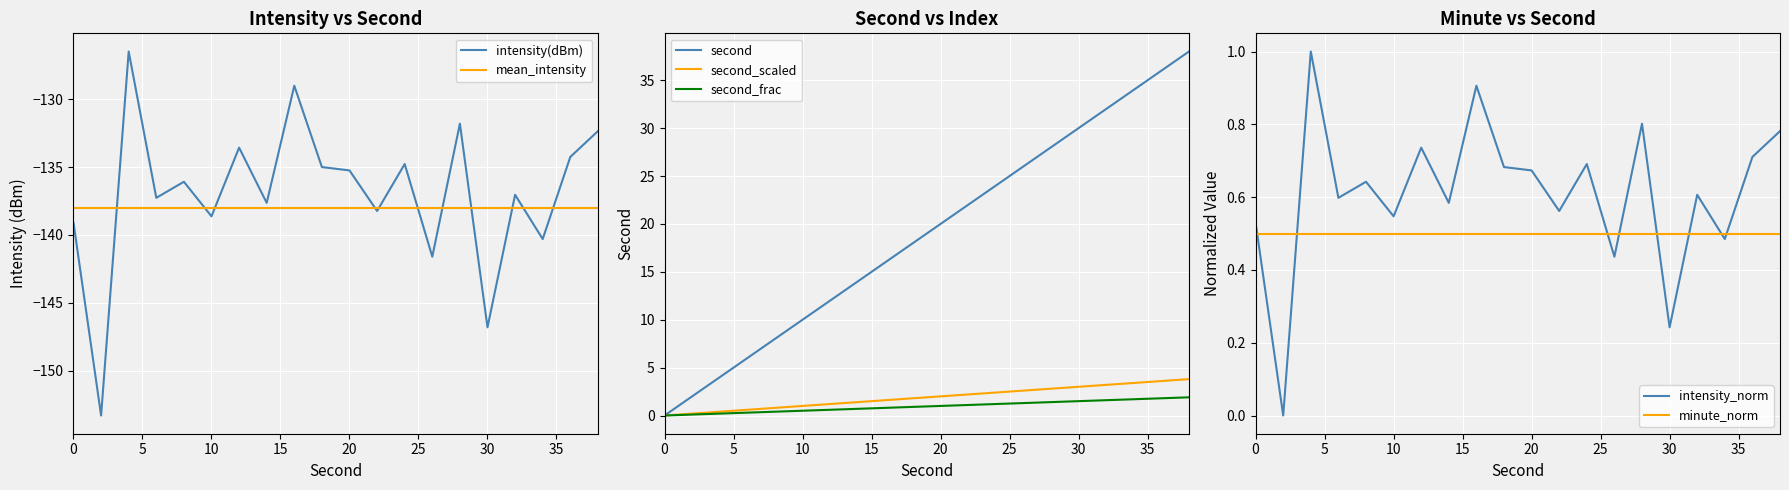

What is the lowest value of the intensity(dBm) series?

-153.3